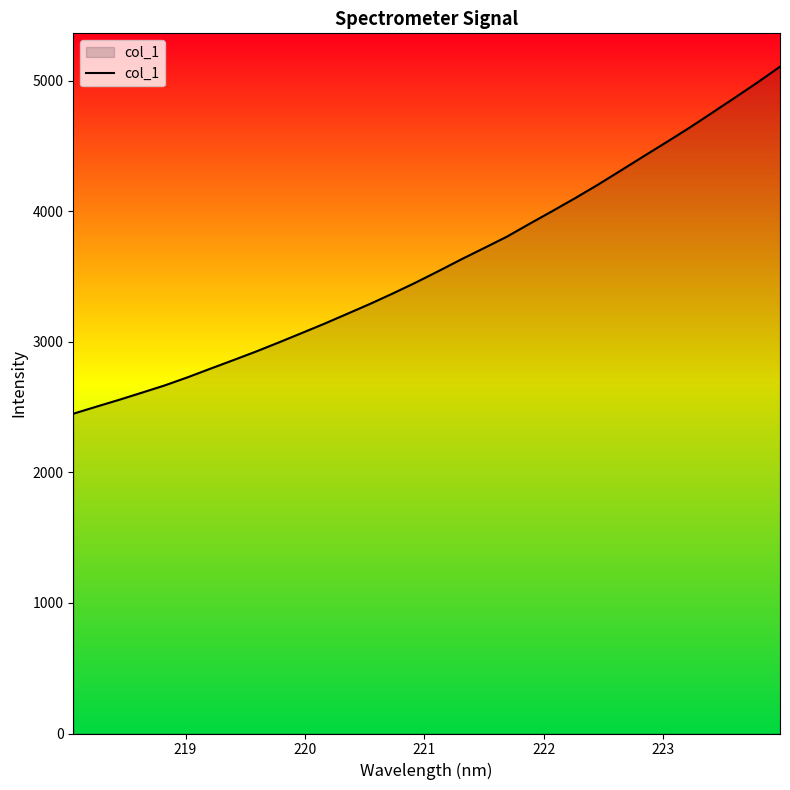

What is the difference between the maximum and minimum values?

2657.6